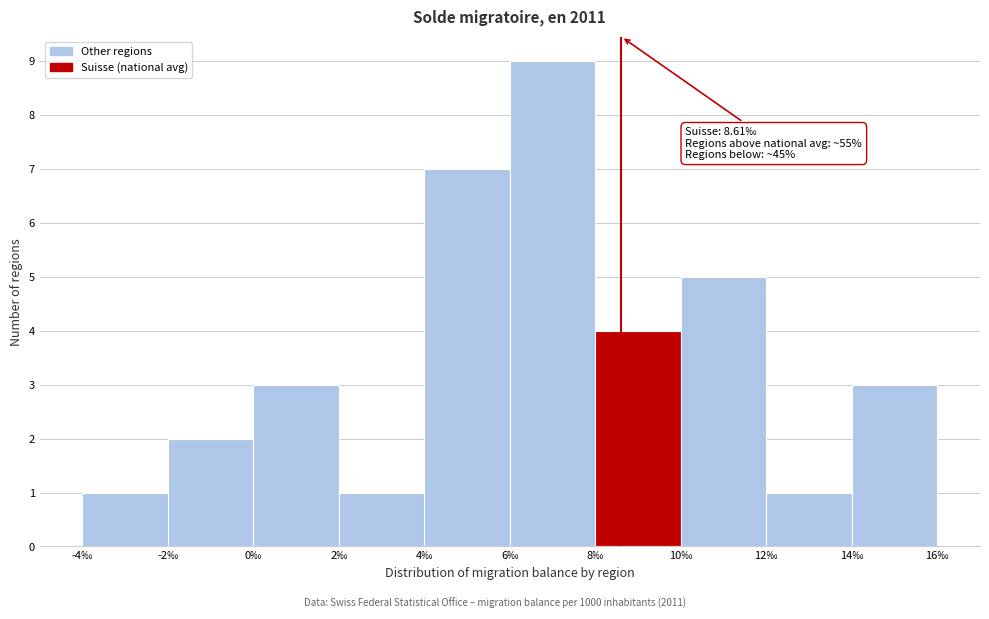

Over which range of the x-axis is the bar tallest?

6 to 8